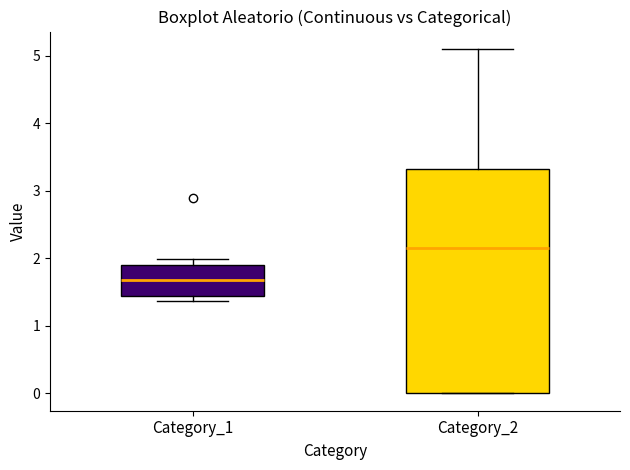

Which box is the tallest, from its lower edge to its upper edge?

Category_2